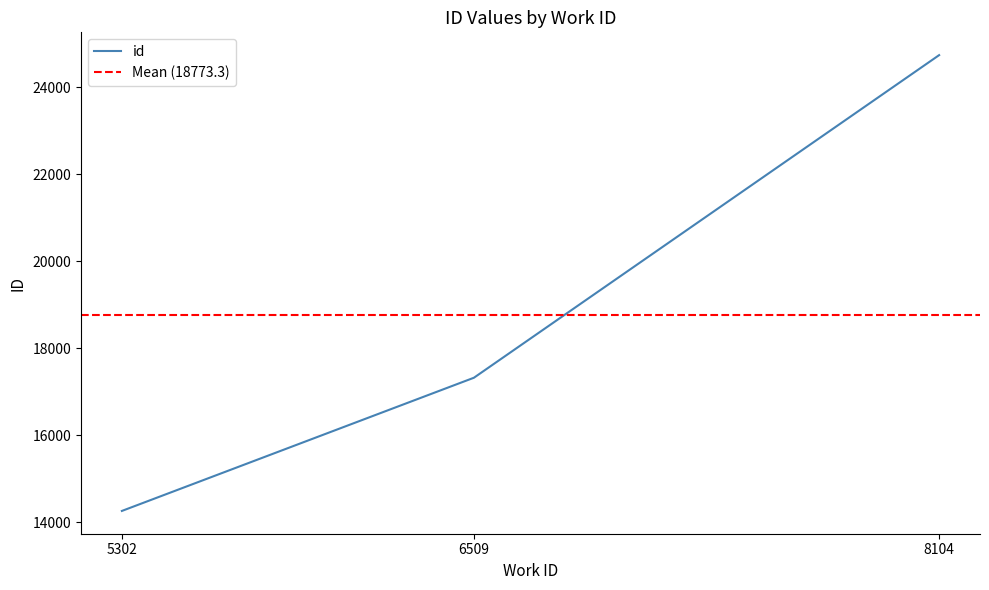

The chart shows a value of 14257 at 5302. True or false?

True